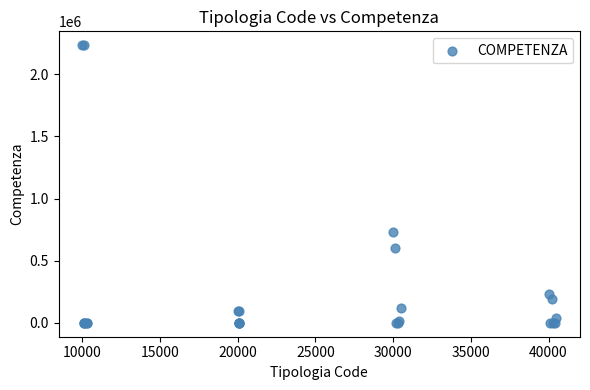

What Y value in the scatter plot is closest to 1117000?

734505